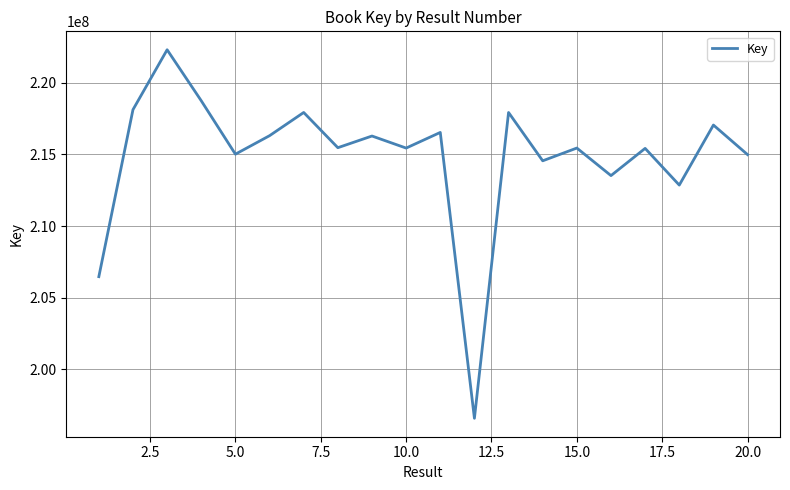

What is the difference between the maximum and minimum values?

25732577